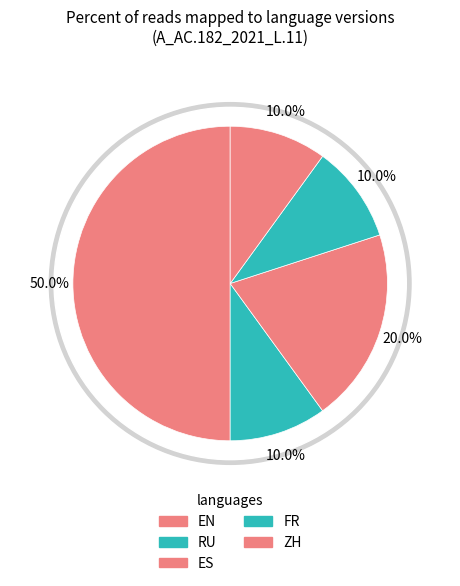

Is the sum of AR and ES greater than half?

No